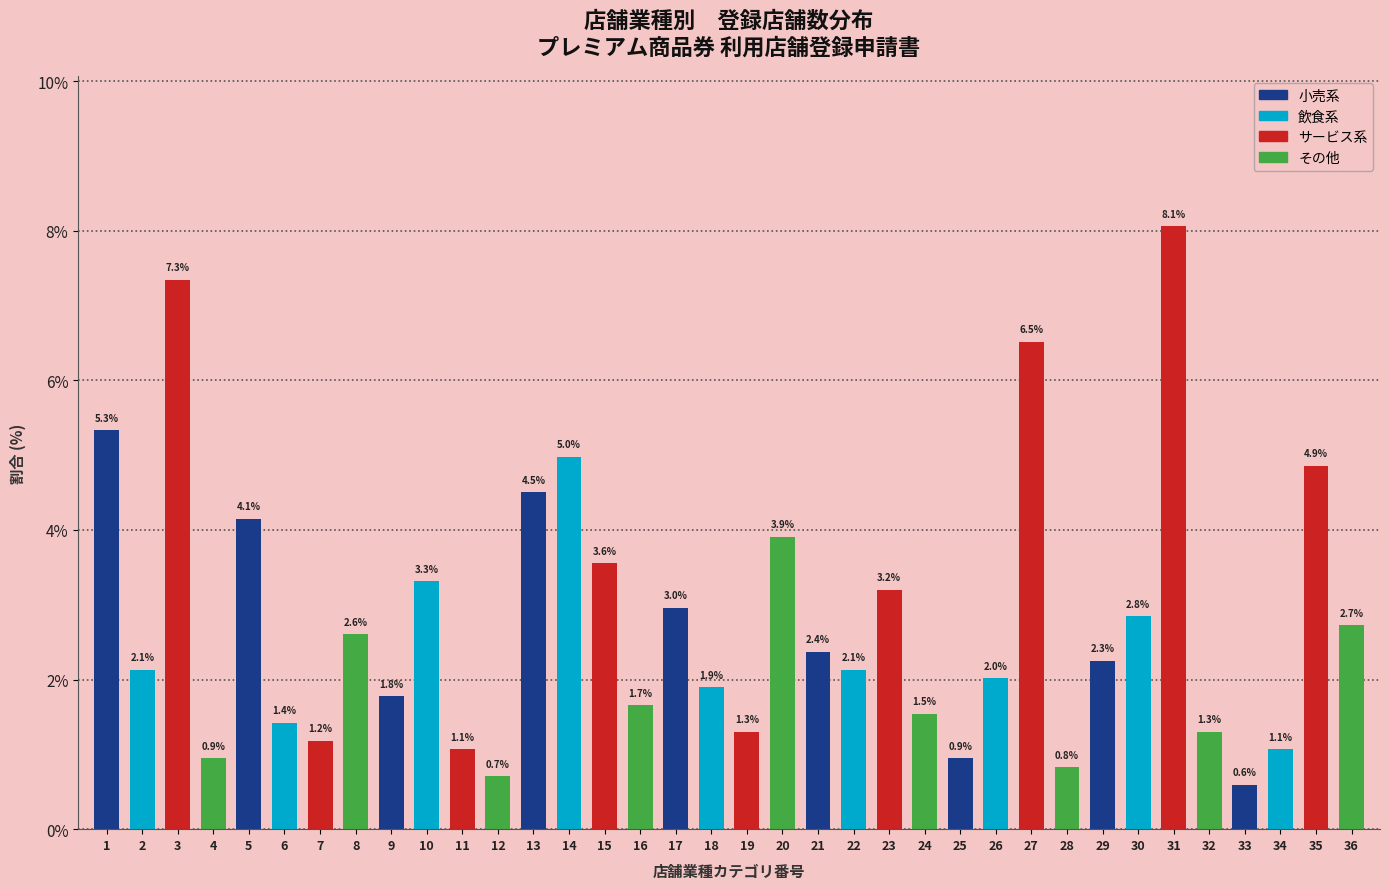

Reading right to left, transcribe all the data shown in this chart.

36=2.7	35=4.9	34=1.1	33=0.6	32=1.3	31=8.1	30=2.8	29=2.3	28=0.8	27=6.5	26=2.0	25=0.9	24=1.5	23=3.2	22=2.1	21=2.4	20=3.9	19=1.3	18=1.9	17=3.0	16=1.7	15=3.6	14=5.0	13=4.5	12=0.7	11=1.1	10=3.3	9=1.8	8=2.6	7=1.2	6=1.4	5=4.1	4=0.9	3=7.3	2=2.1	1=5.3